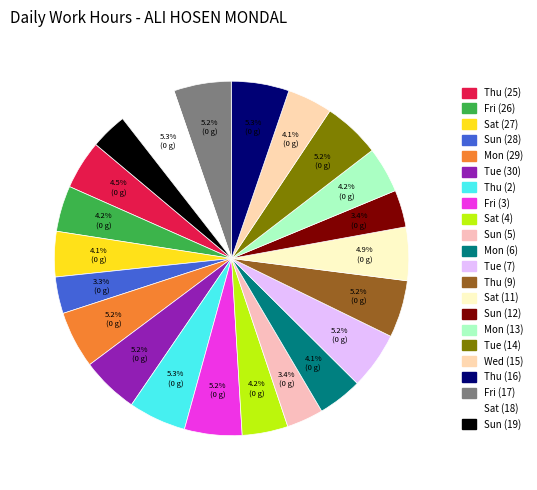

How many slices are in this pie chart?

22